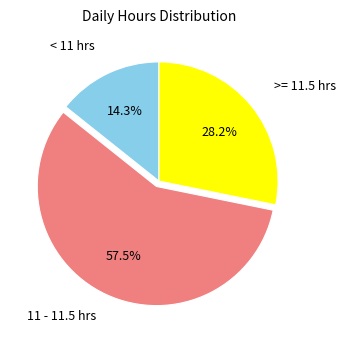

Rank the categories by value from highest to lowest.

11 - 11.5 hrs, >= 11.5 hrs, < 11 hrs